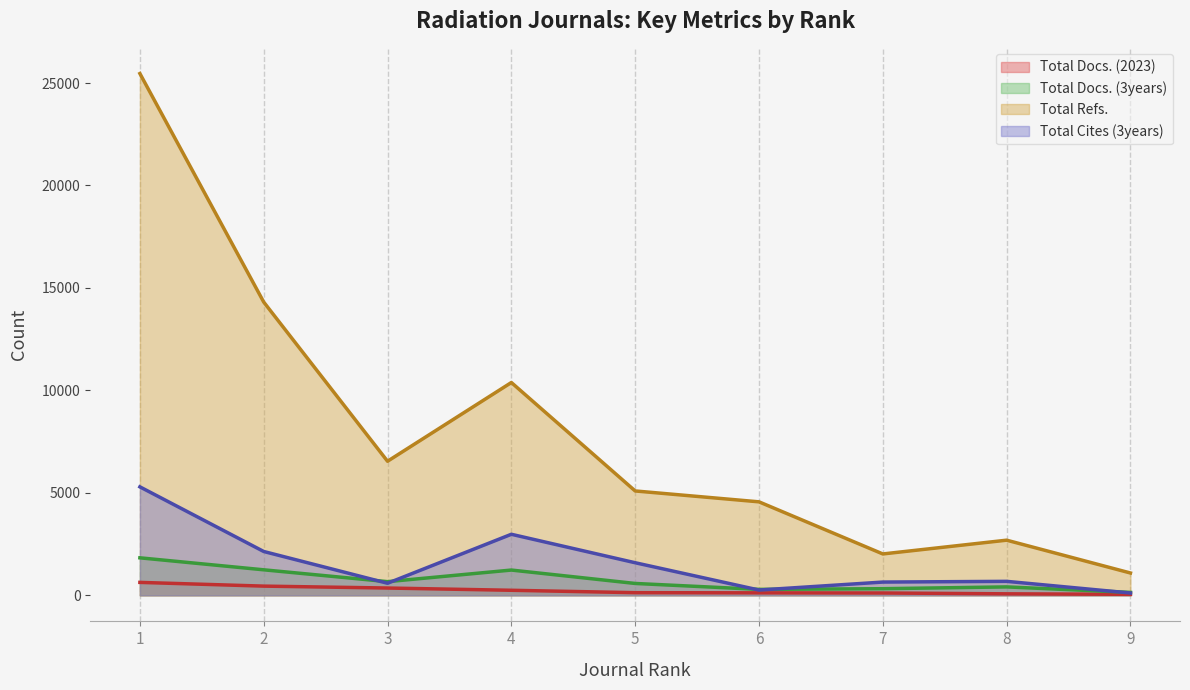

True or false: Total Refs. has a value of 9107 at 3.

False